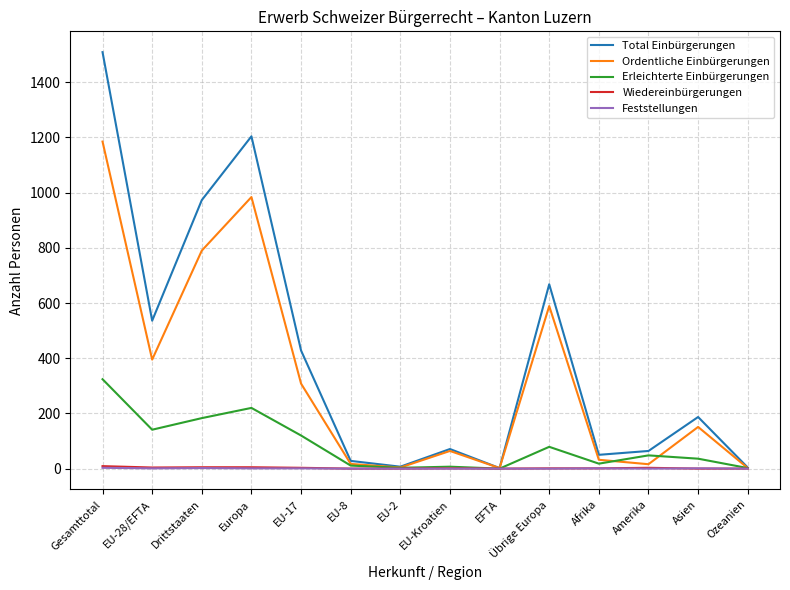

Which series has the largest range (max minus min)?

Total Einbürgerungen